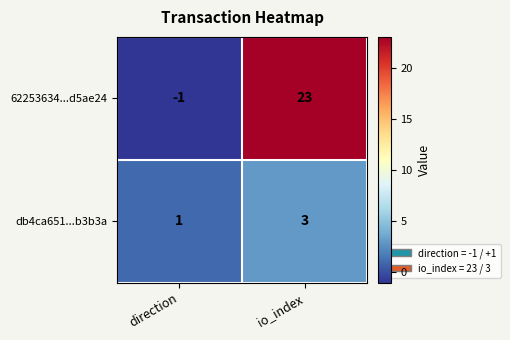

True or false: 62253634...d5ae24 has a value of -1 at direction.

True